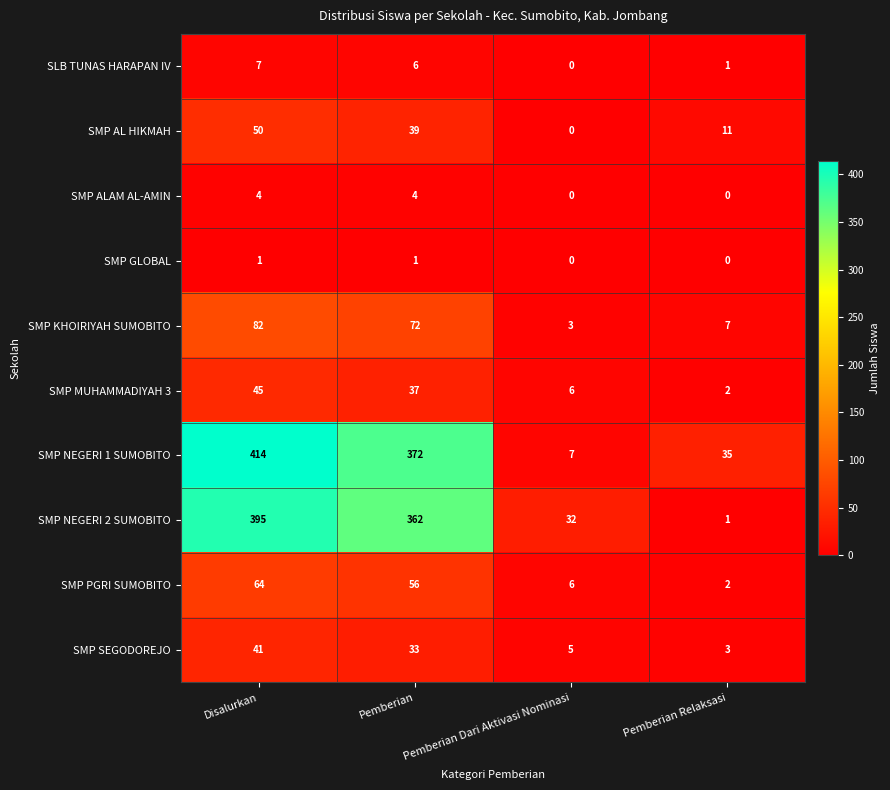

What is the maximum value shown in the chart?

414